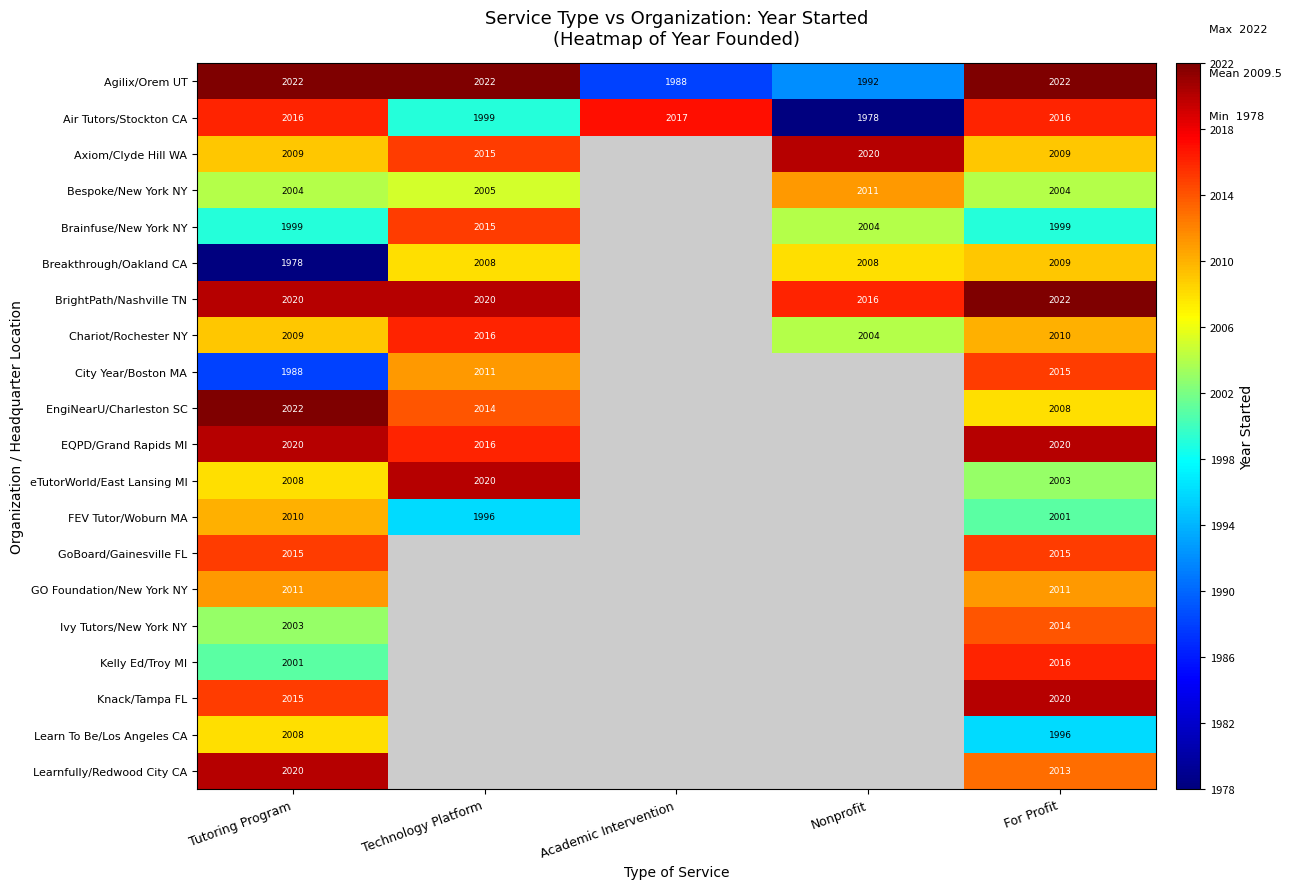

How many series are shown in this chart?

20